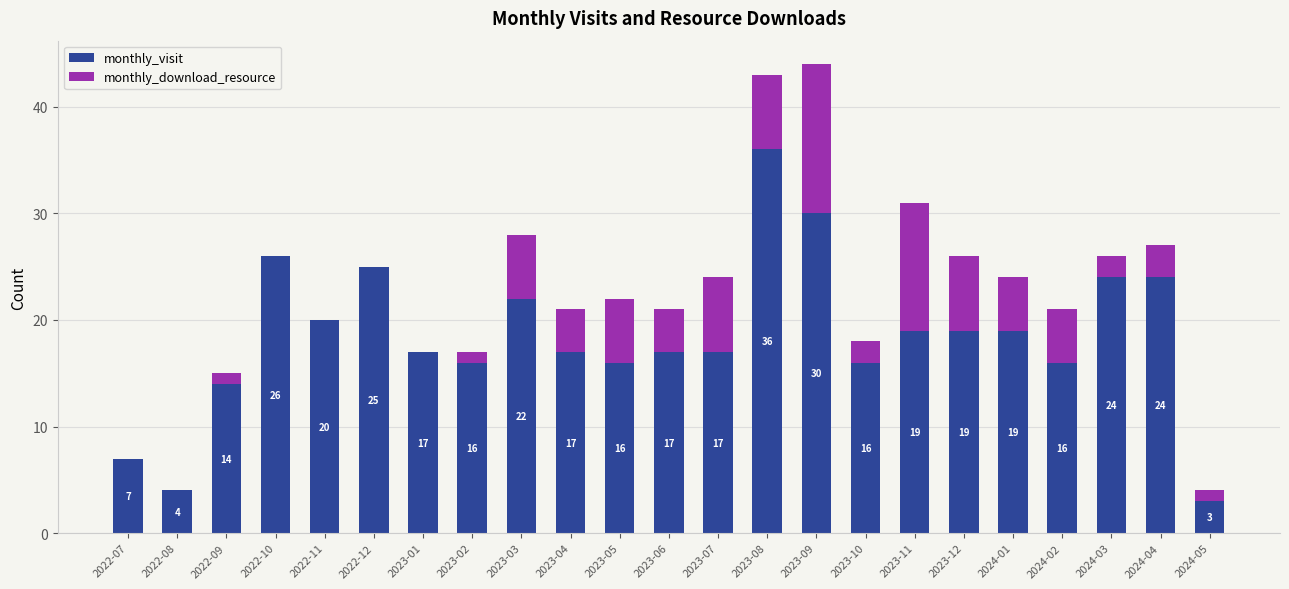

What value does the monthly_visit series have at 2022-12?

25